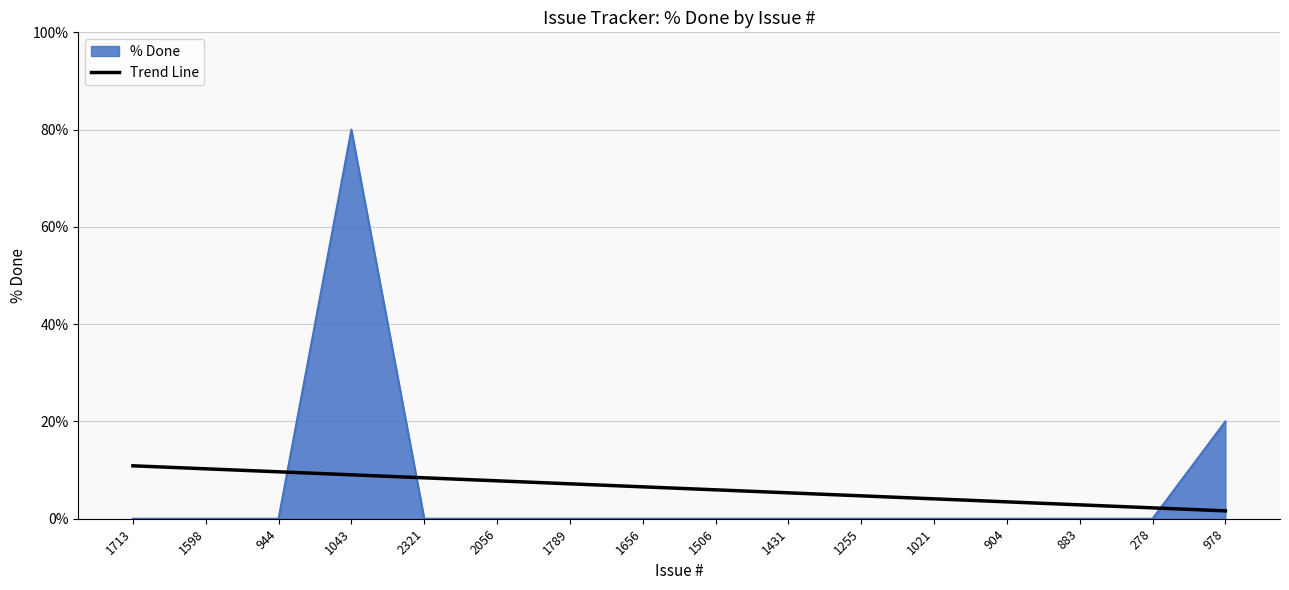

Where is % Done nearest to the value 40?

978